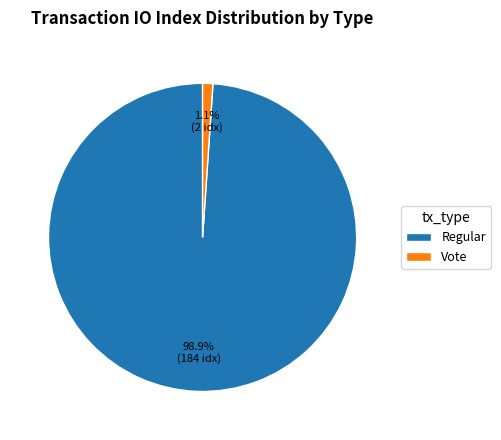

Which has a higher value, Vote or Regular?

Regular